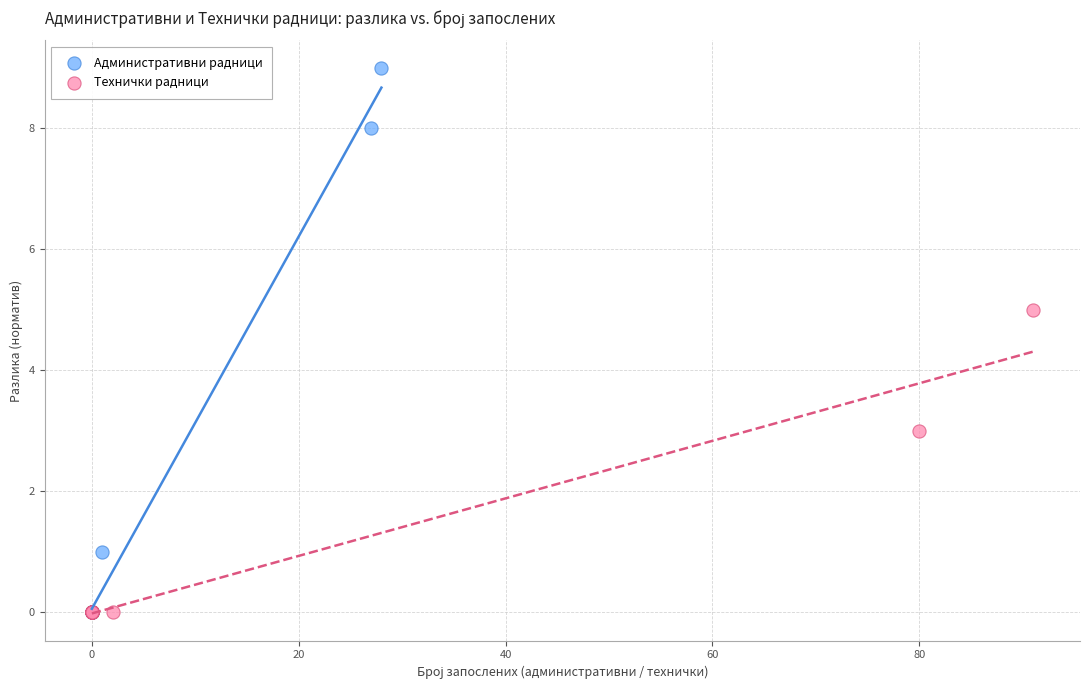

Which series reaches the maximum Y coordinate?

Административни радници